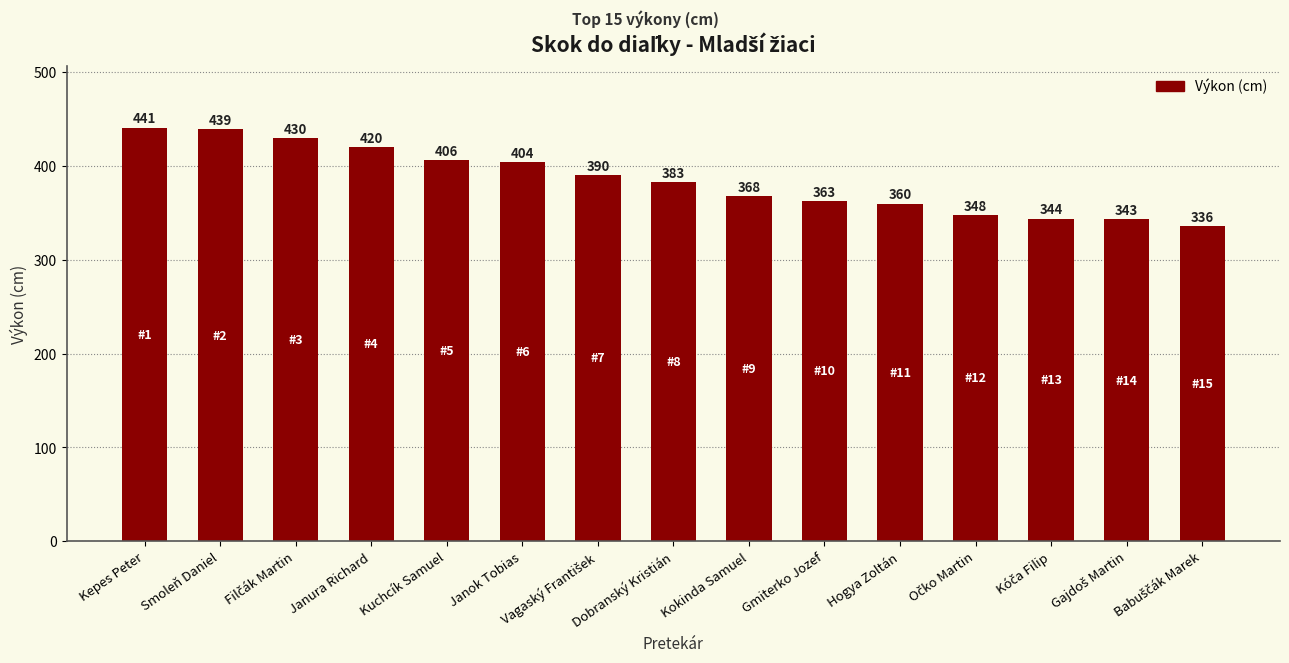

Is it true that the value at Kepes Peter is 738?

False